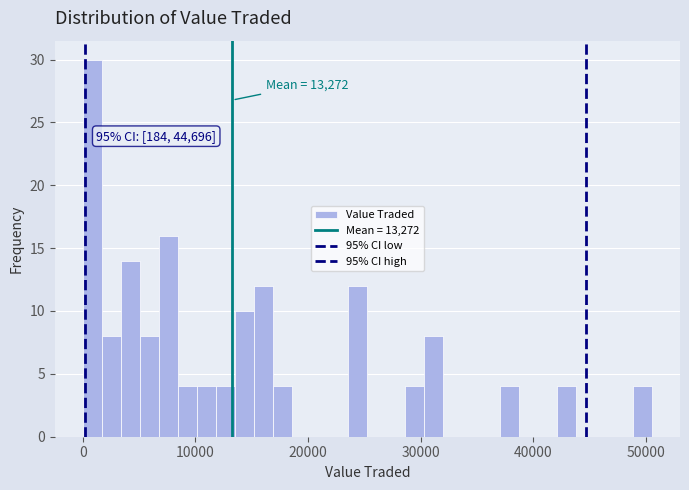

Read against the x-axis, roughly where is the centre of the tallest bar?

1000